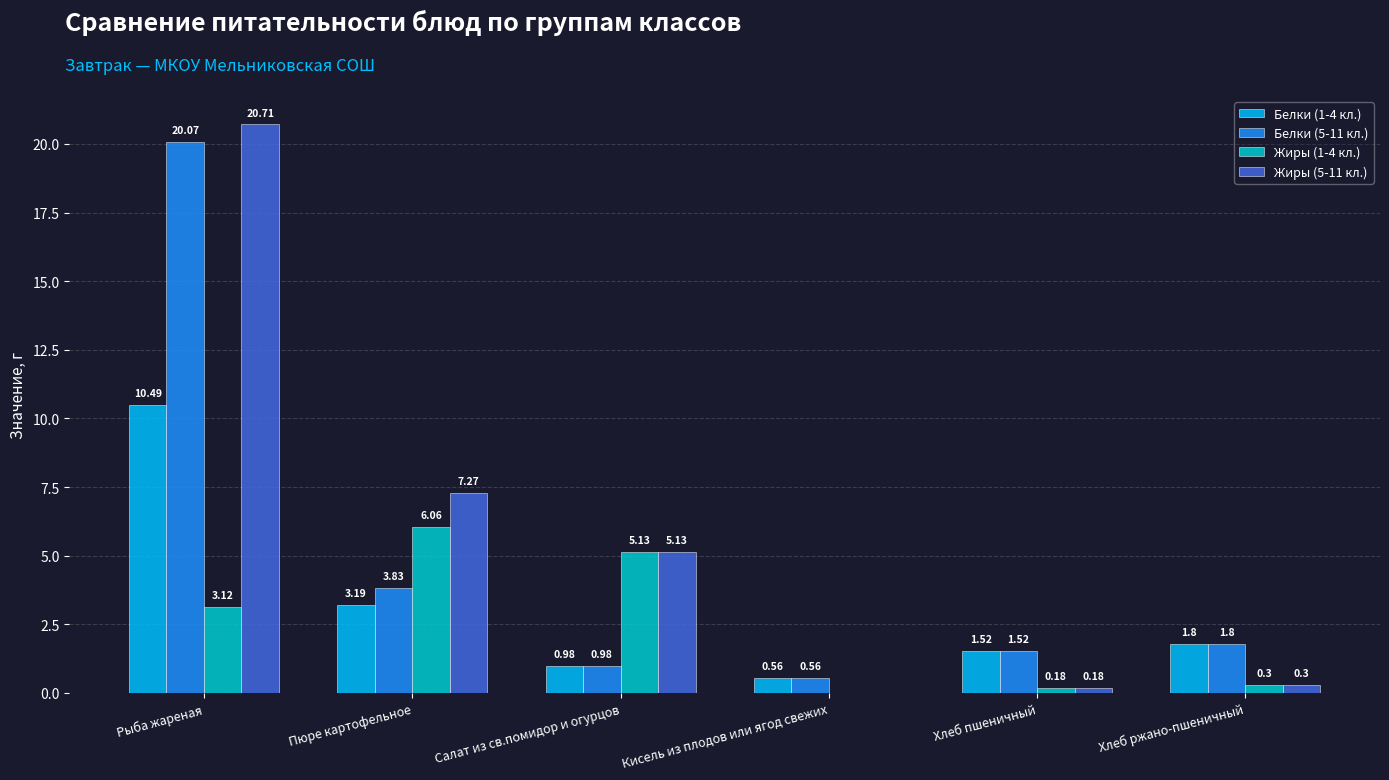

The Белки (1-4 кл.) series shows 0.2 at Салат из св.помидор и огурцов. True or false?

False